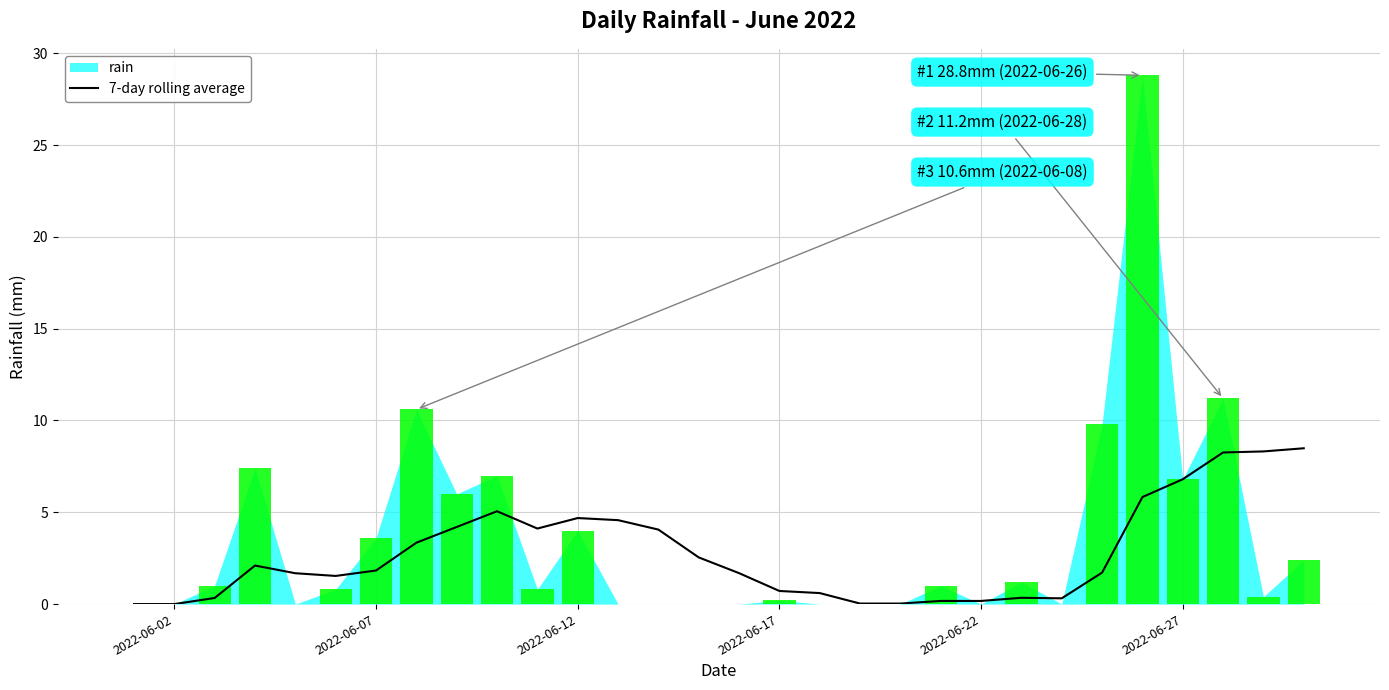

What is the highest value of the 7-day rolling average series?

8.5